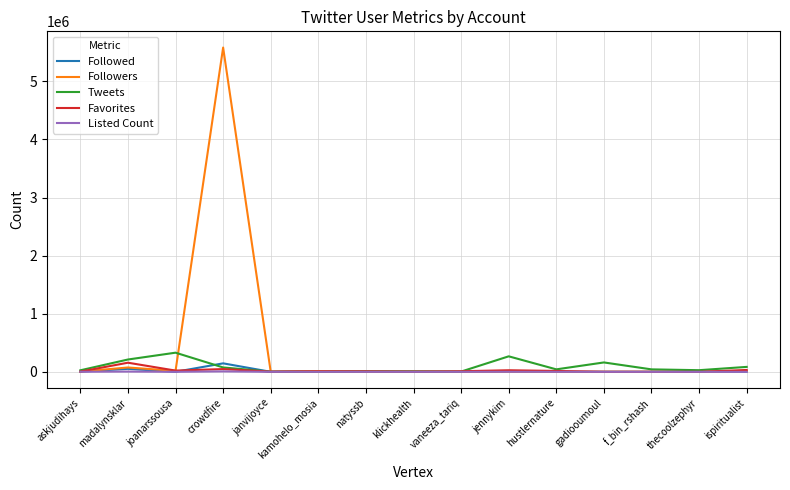

What is the difference between the highest and lowest values at klickhealth?

7993